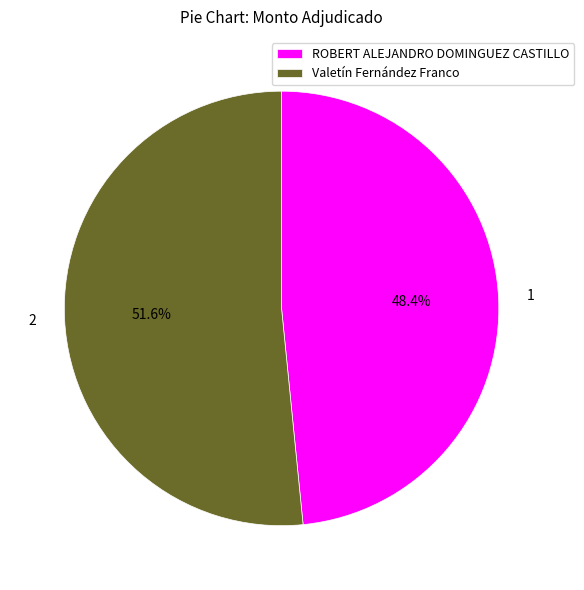

Between Valetín Fernández Franco and ROBERT ALEJANDRO DOMINGUEZ CASTILLO, which is larger?

Valetín Fernández Franco